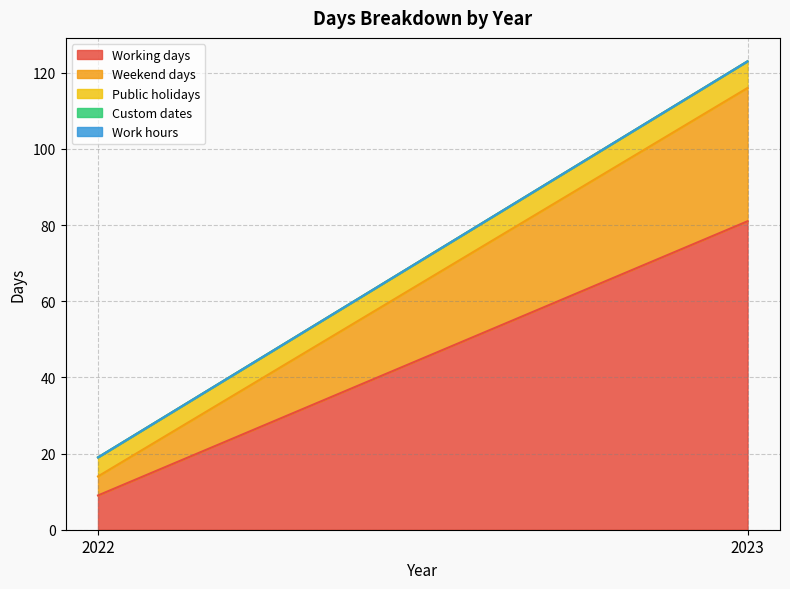

At how many categories does at least one series exceed 55?

1